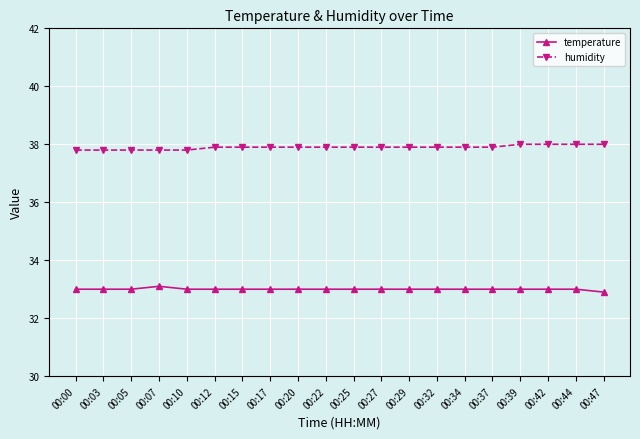

What is the value of the humidity point at the 20th from the left?

38.0